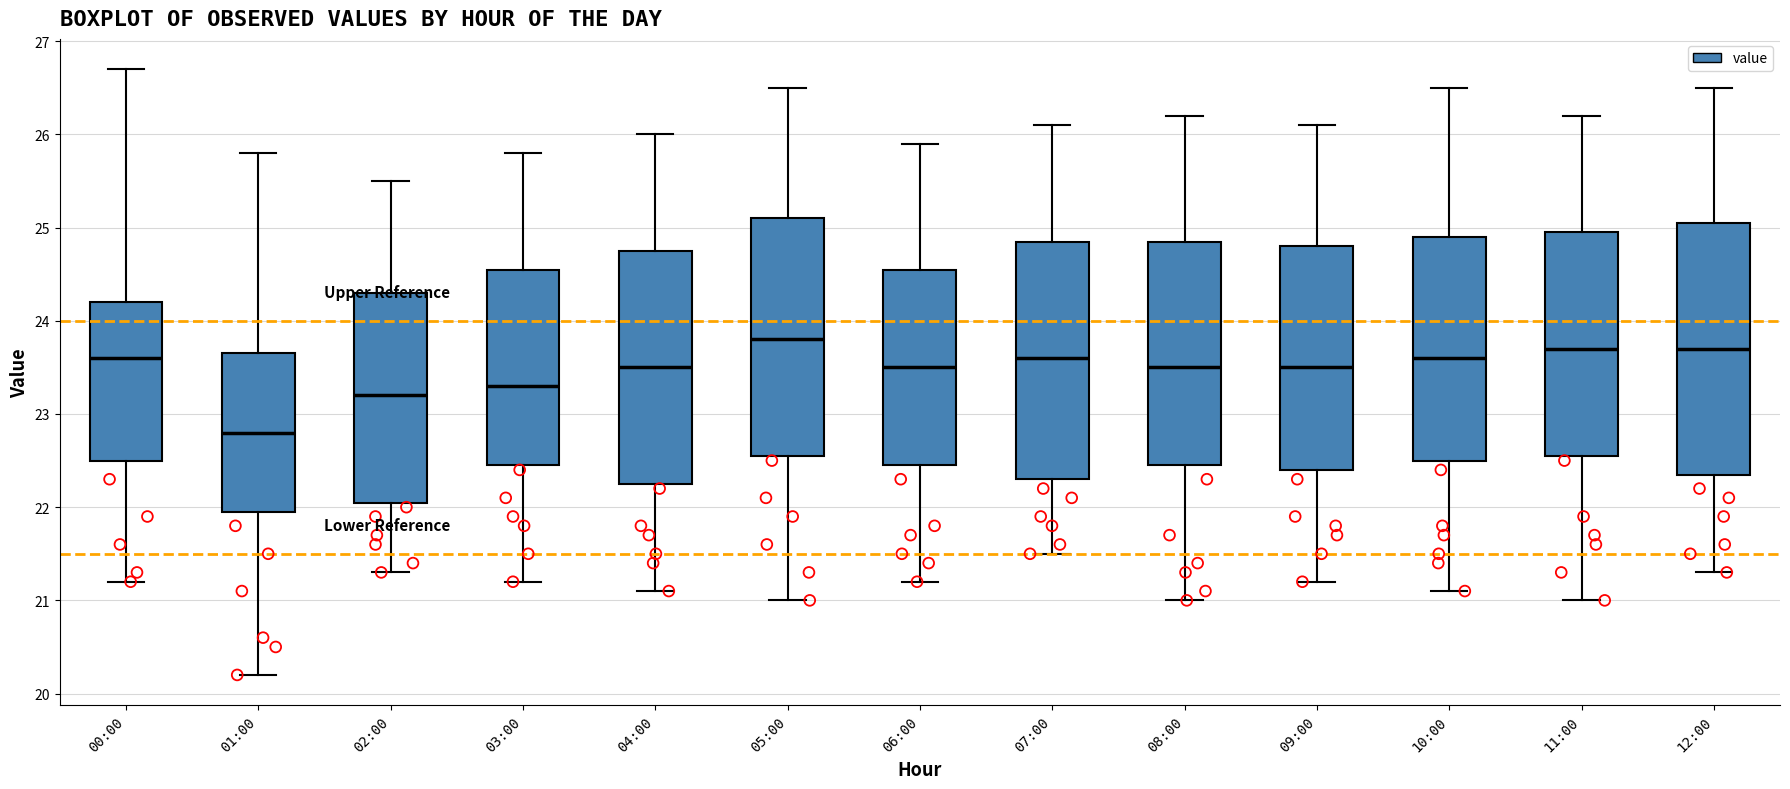

Which box is the tallest, from its lower edge to its upper edge?

12:00